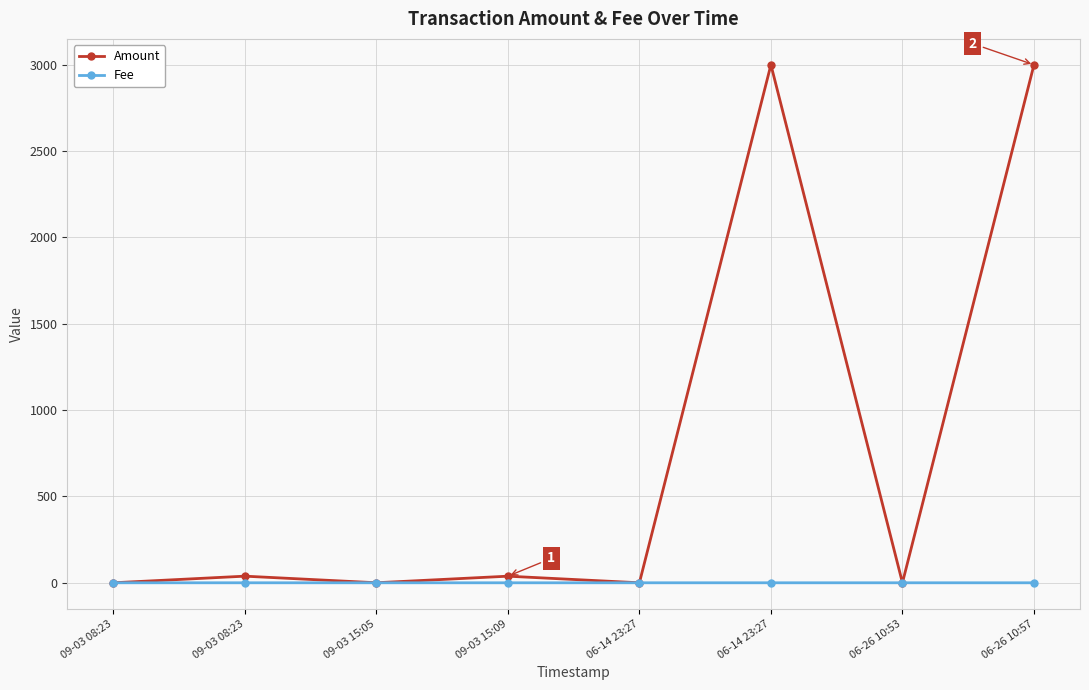

What are all the series names shown in the legend?

Amount, Fee